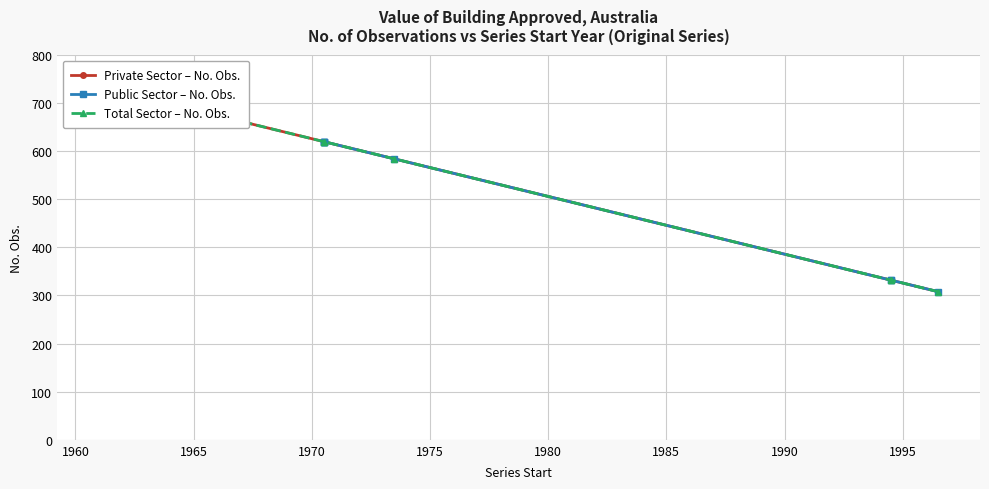

True or false: Private Sector – No. Obs. has more than 1 interior local peaks.

False